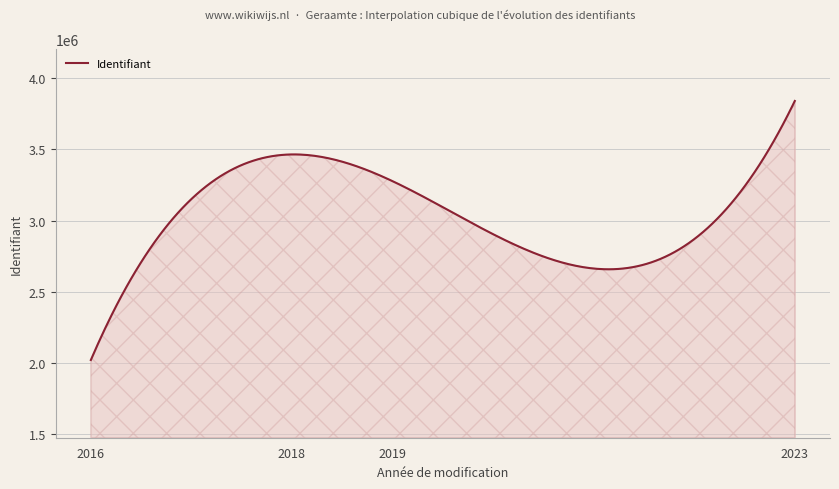

What is the difference between the maximum and minimum values?

1816936.8